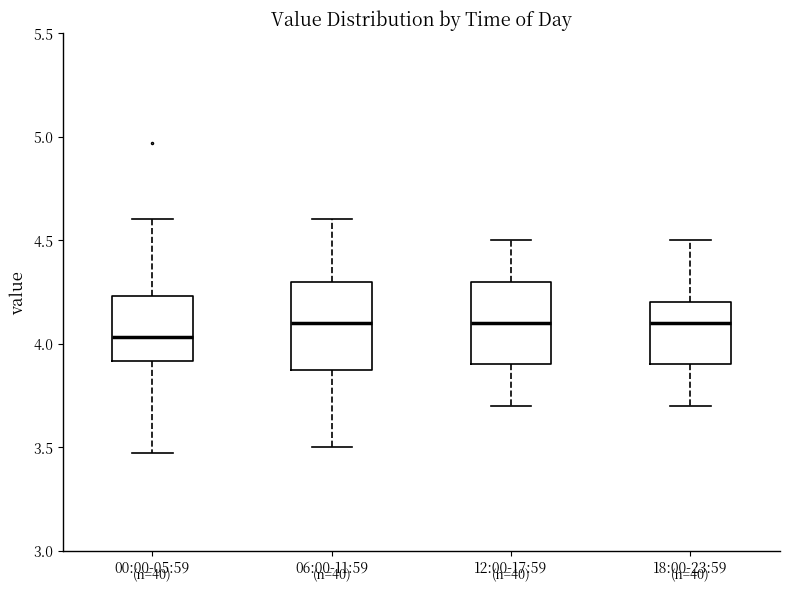

Reading left to right, read every box against the y-axis: the position of its median line, the range the box covers, and the ends of its whiskers. The values are not printed on the chart, so give them approximately, as read against the axis.

00:00-05:59: median 4.05, box 3.90 to 4.25, whiskers 3.45 to 4.60
06:00-11:59: median 4.10, box 3.90 to 4.30, whiskers 3.50 to 4.60
12:00-17:59: median 4.10, box 3.90 to 4.30, whiskers 3.70 to 4.50
18:00-23:59: median 4.10, box 3.90 to 4.20, whiskers 3.70 to 4.50